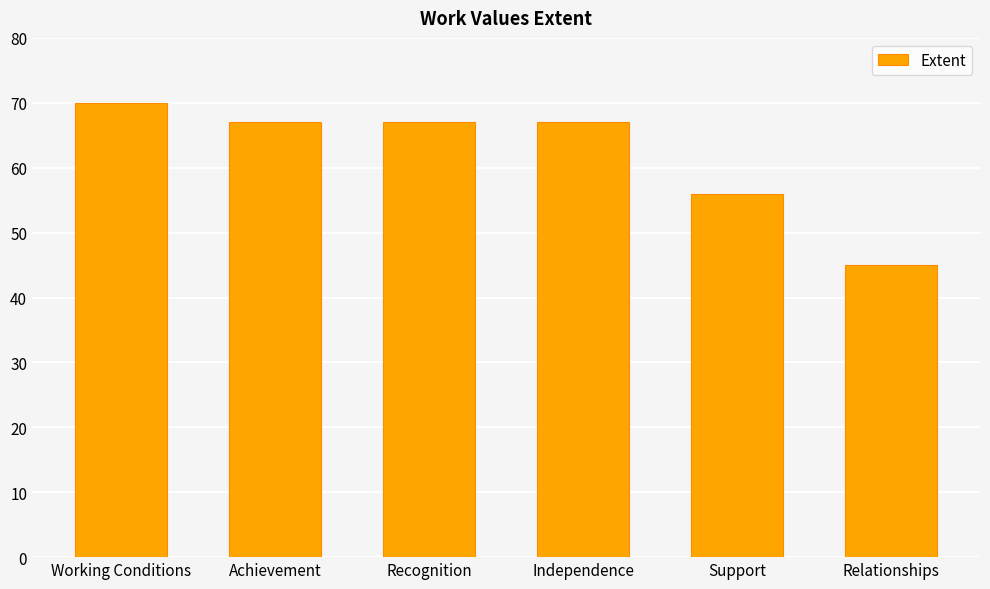

Reading left to right, what are all the values shown in this chart?

Working Conditions=70	Achievement=67	Recognition=67	Independence=67	Support=56	Relationships=45